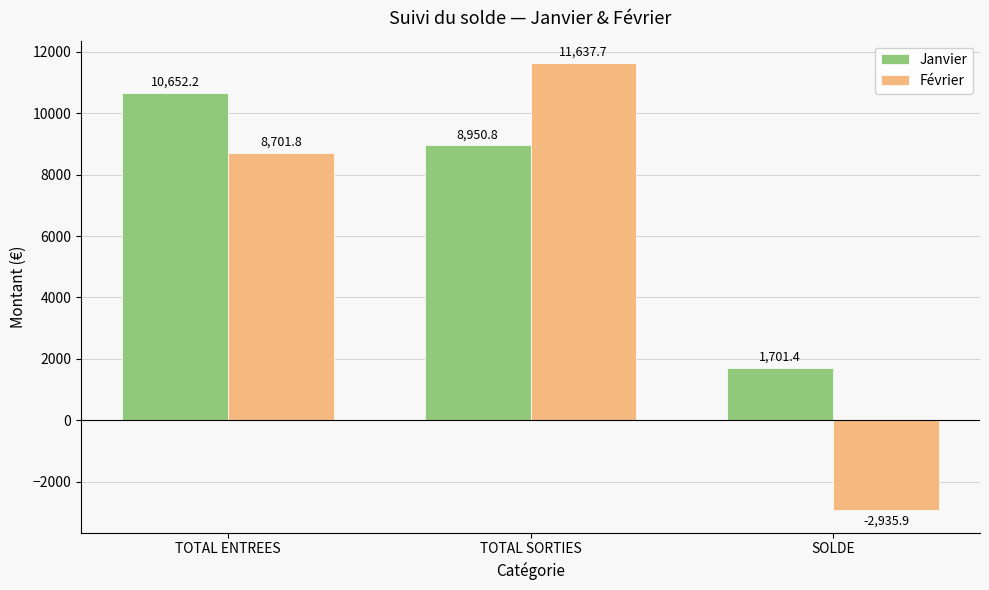

Does the chart contain any negative values?

Yes